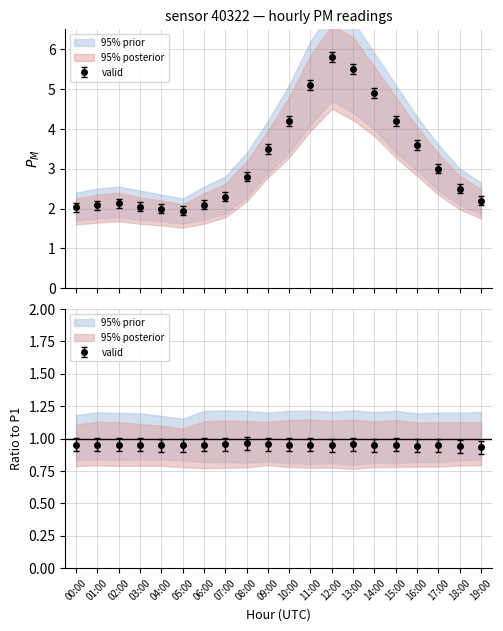

How many interior local valleys does the P1 series have?

1